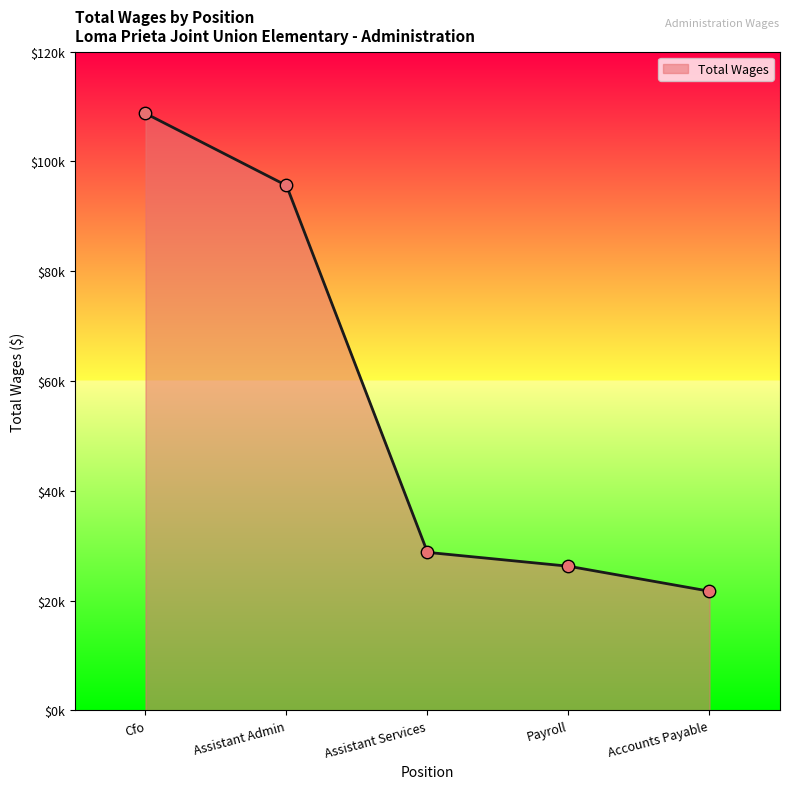

What is the change in value from Assistant Services to Payroll?

-2525